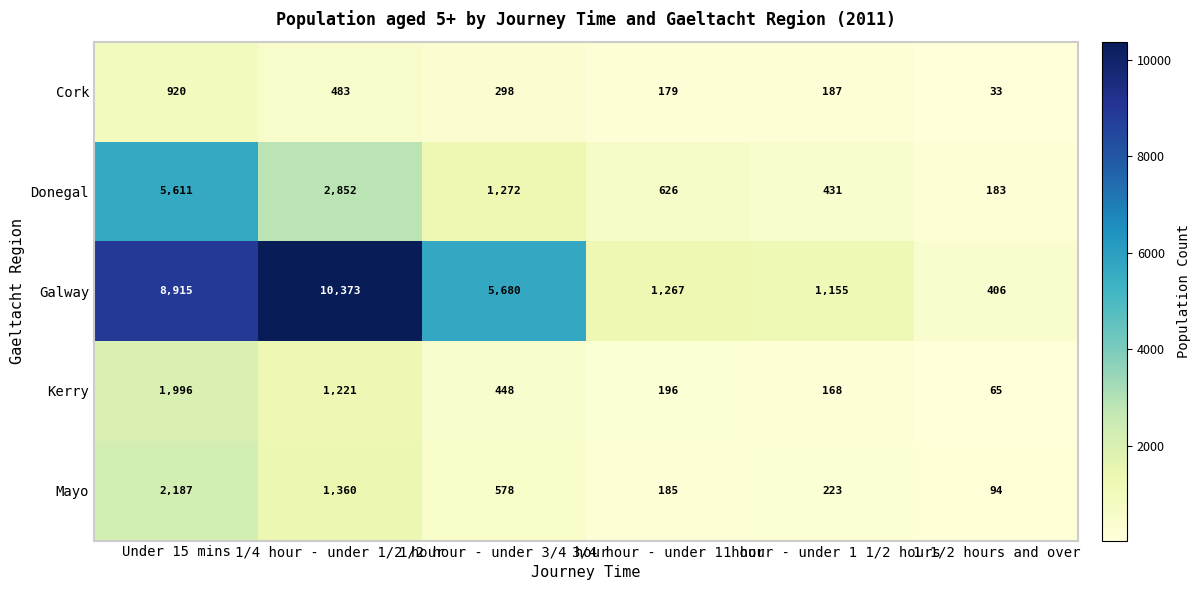

What is the sum of the Mayo values at 3/4 hour - under 1 hour and 1 hour - under 1 1/2 hours?

408